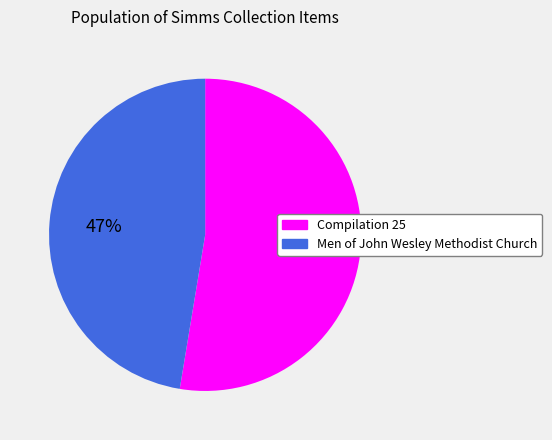

The Men of John Wesley Methodist Church slice represents 57% of the pie. True or false?

False